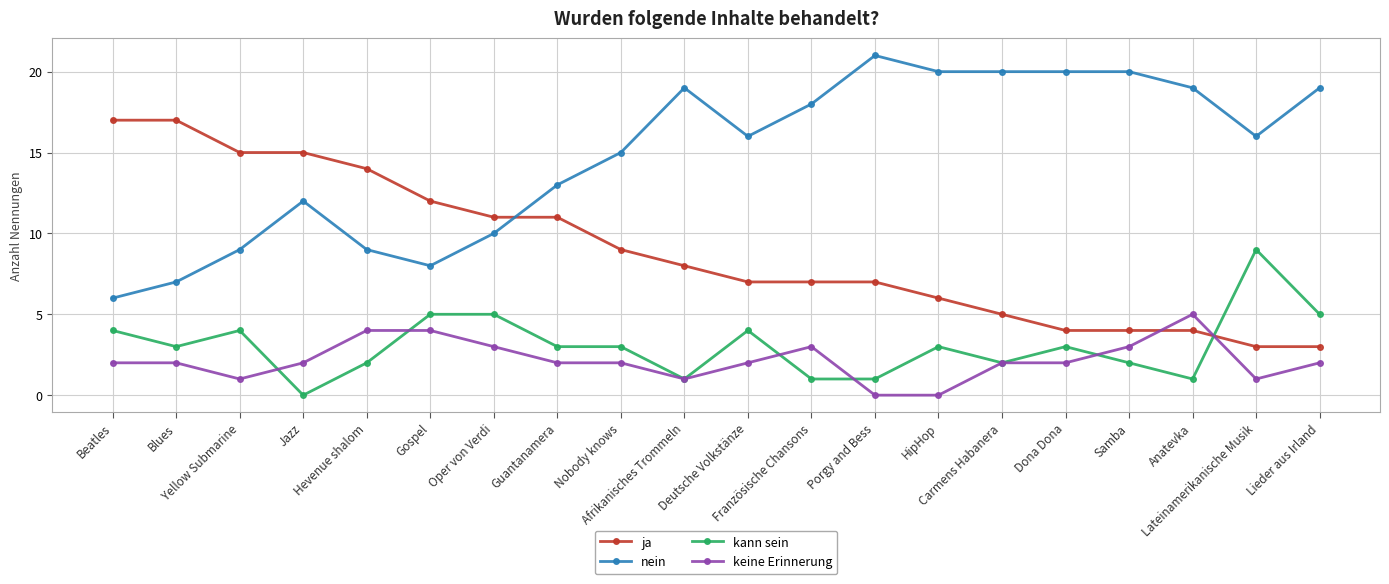

What is the lowest value of the nein series?

6